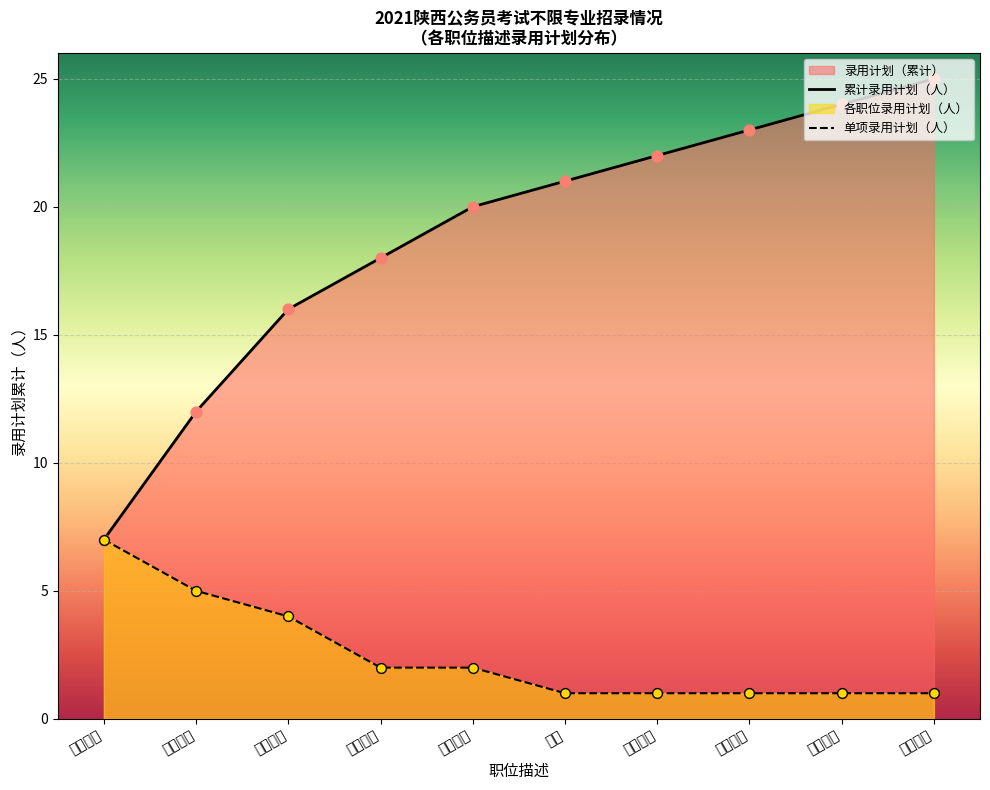

At which category is the sum across all series the highest?

人武工作